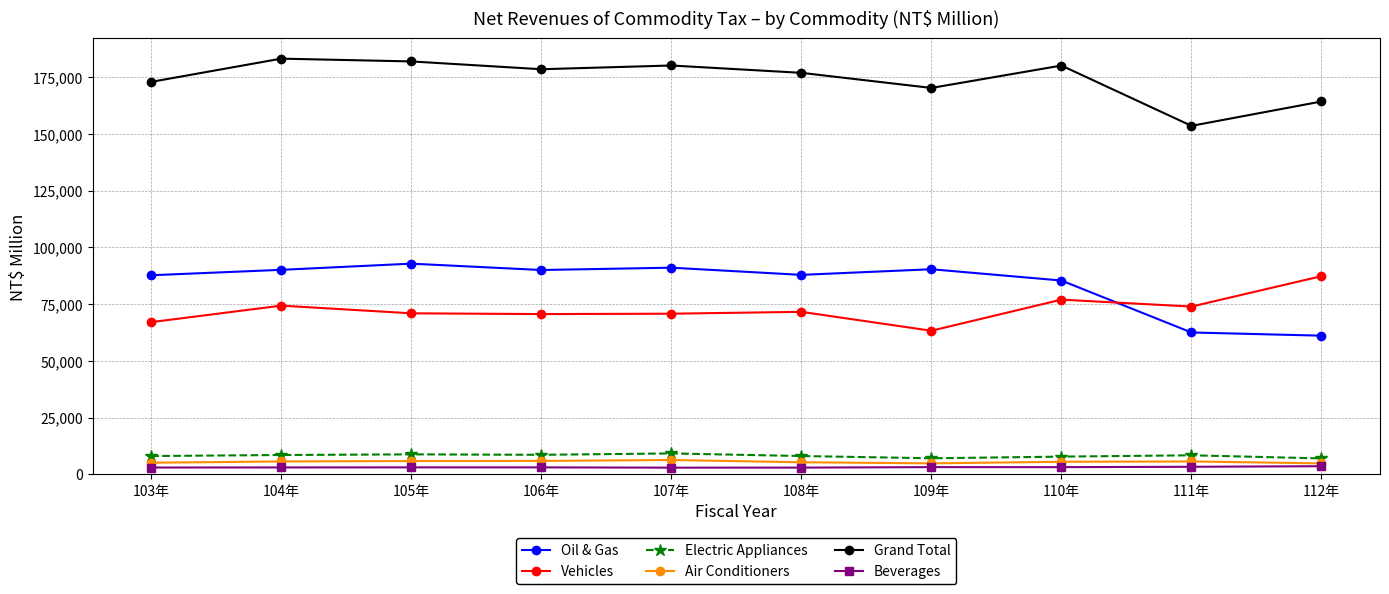

What is the value of the Electric Appliances point at the 5th from the left?

9198